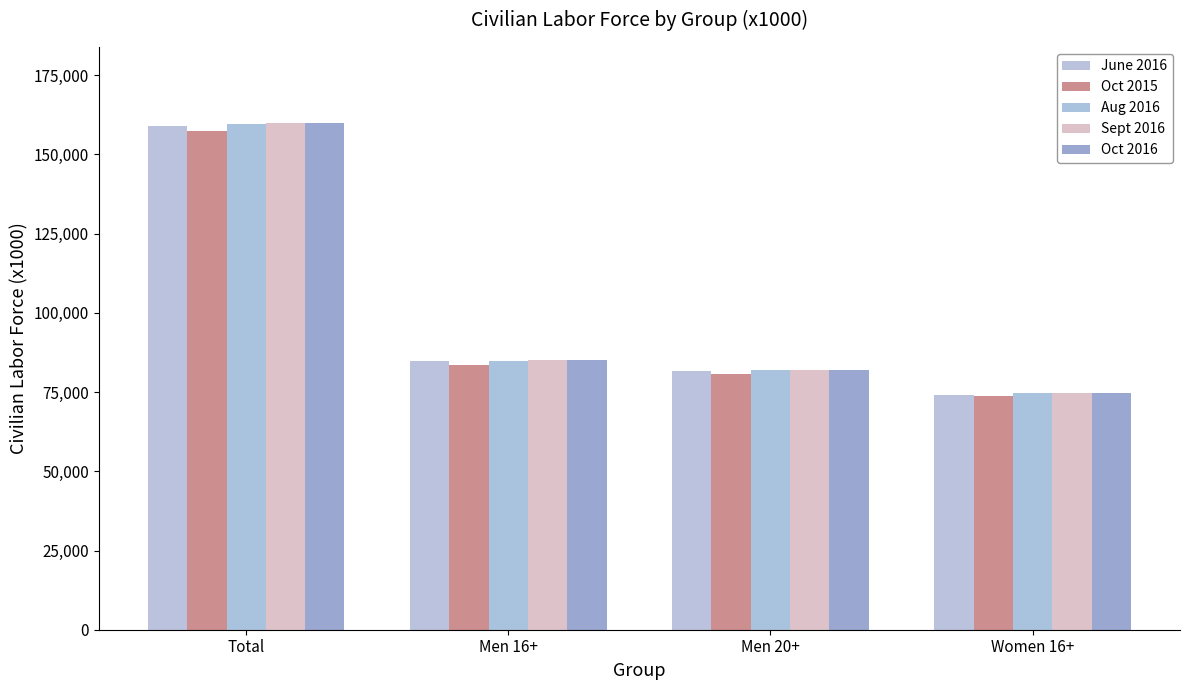

The value of Sept 2016 at Men 16+ is 31135. True or false?

False